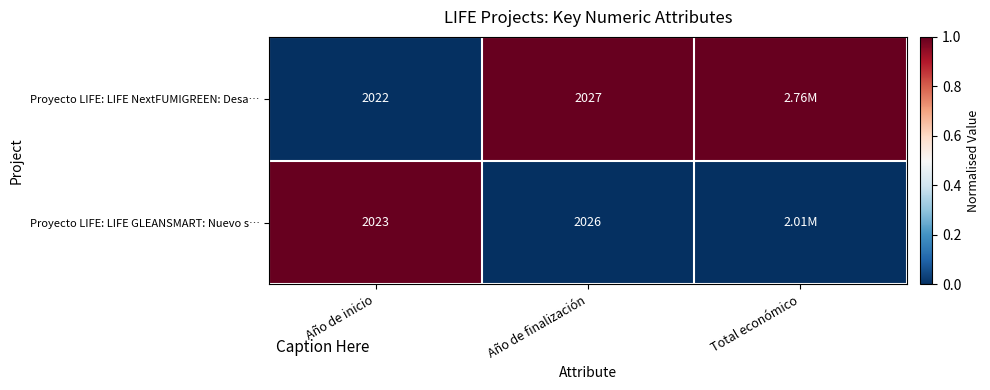

What is the difference between the Proyecto LIFE: LIFE NextFUMIGREEN: Desa… values at Año de finalización and Año de inicio?

5